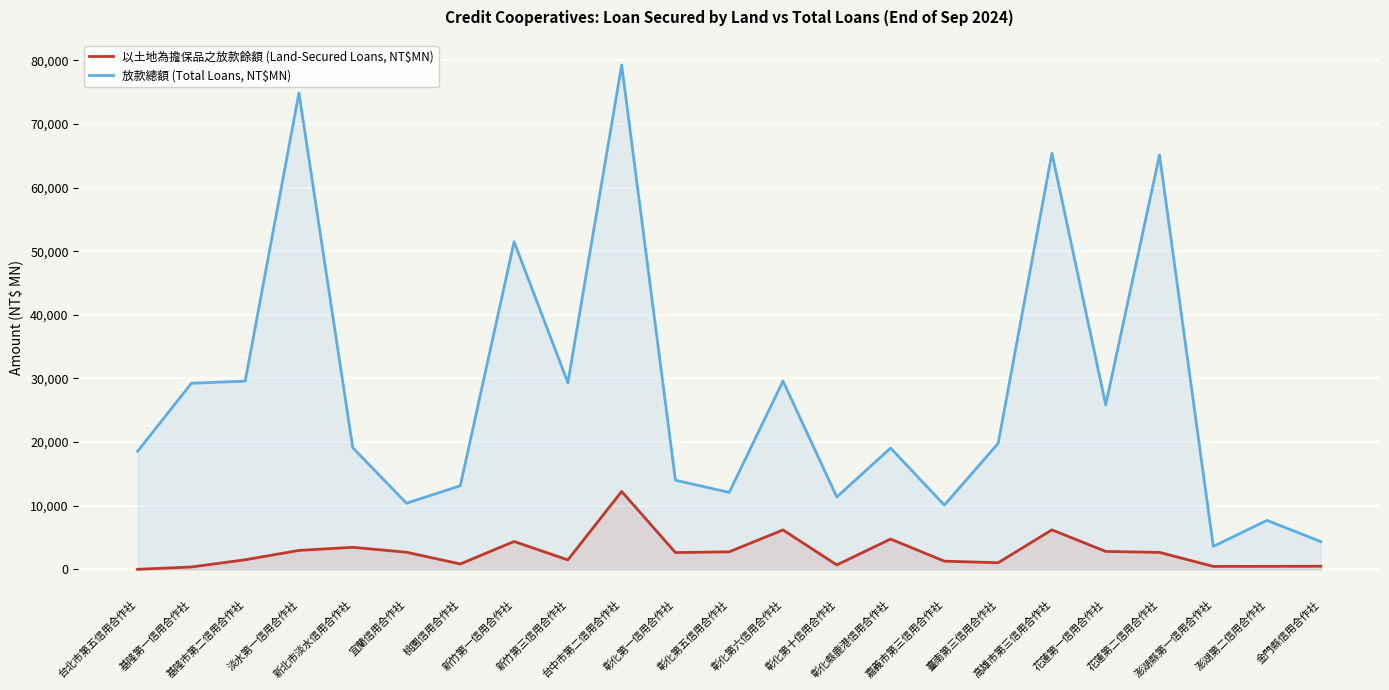

How many interior local valleys does the 放款總額 (Total Loans, NT$MN) series have?

7